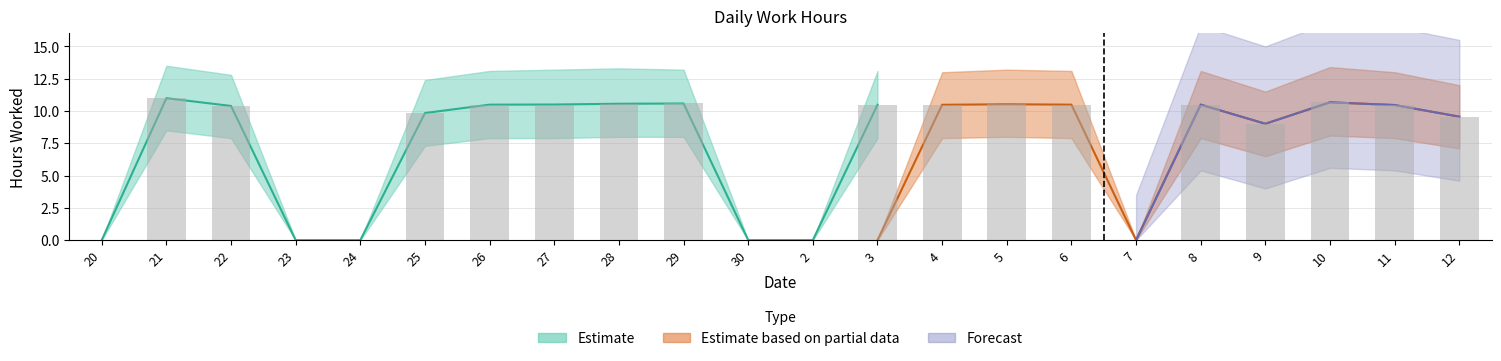

Which category has the lowest value across all series?

20